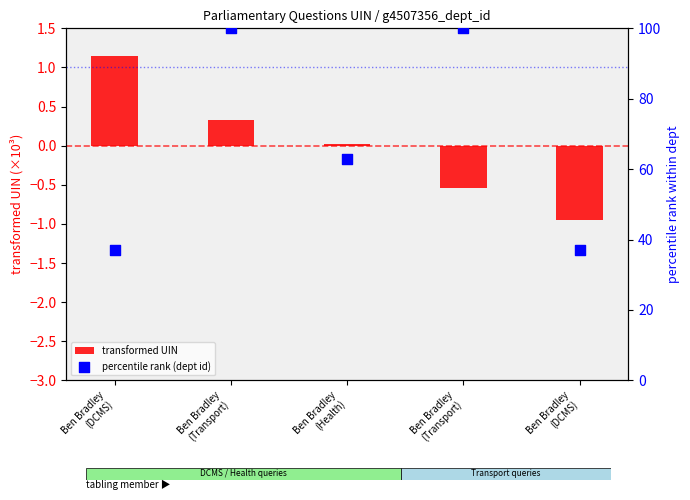

Which series reaches the maximum Y coordinate?

percentile rank (dept id)